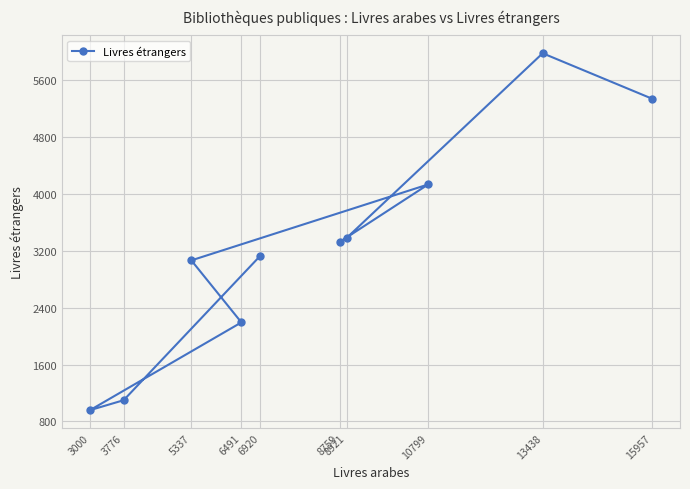

What is the value of the 1st point from the left?

958